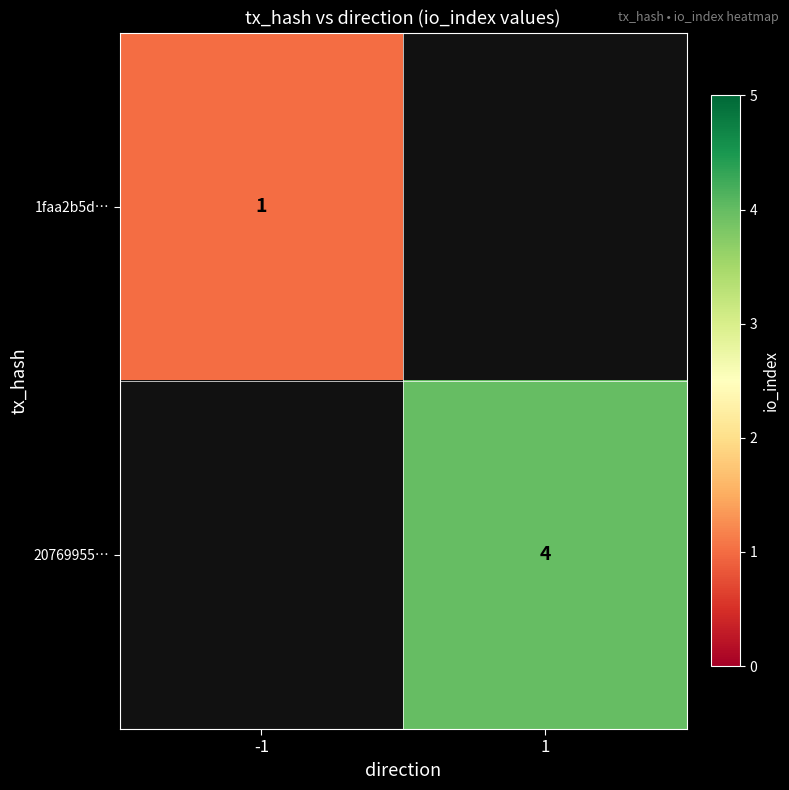

The value of 1faa2b5d… at -1 is 1. True or false?

True